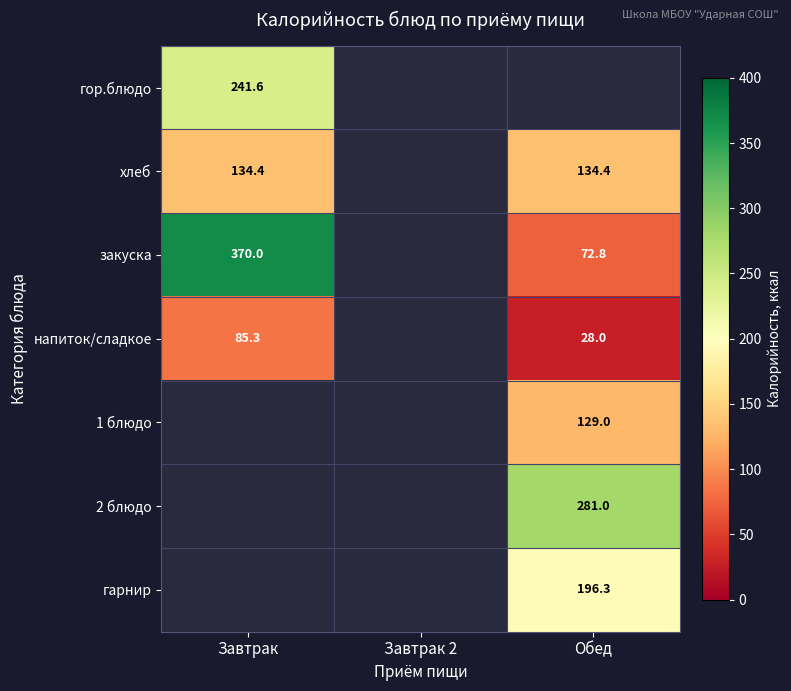

The напиток/сладкое series shows 28.0 at Обед. True or false?

True